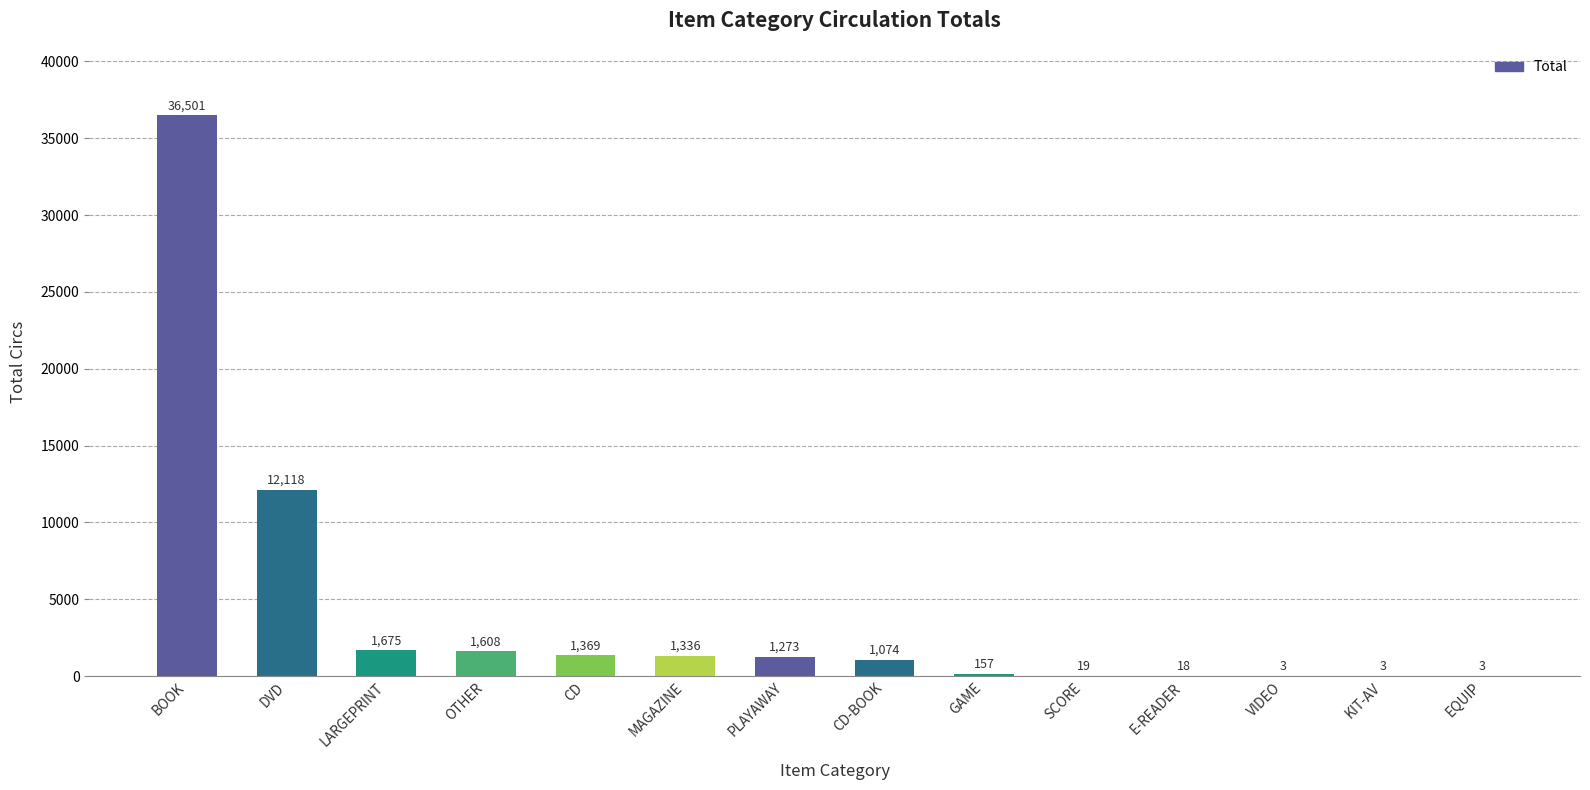

How many distinct data groups are displayed?

1